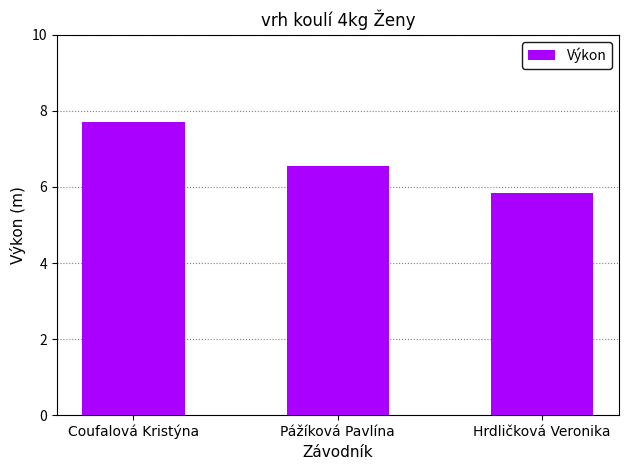

Count the values in the range 5 to 7.

2